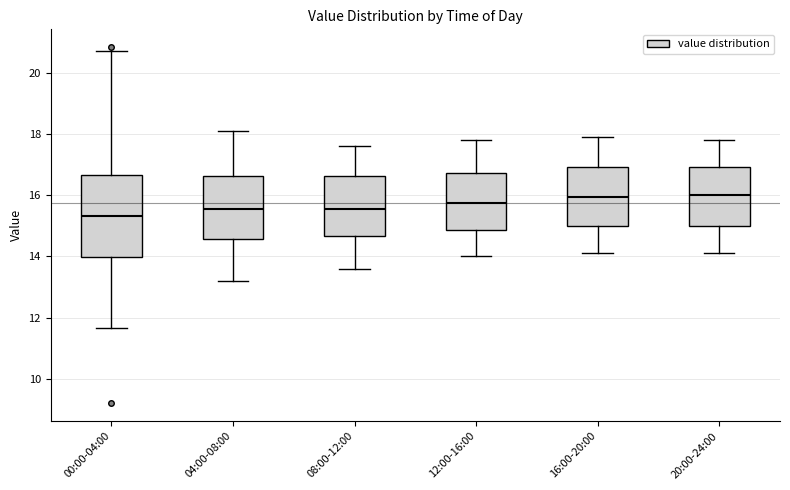

Comparing the boxes themselves (not the whiskers), which one is the tallest?

00:00-04:00